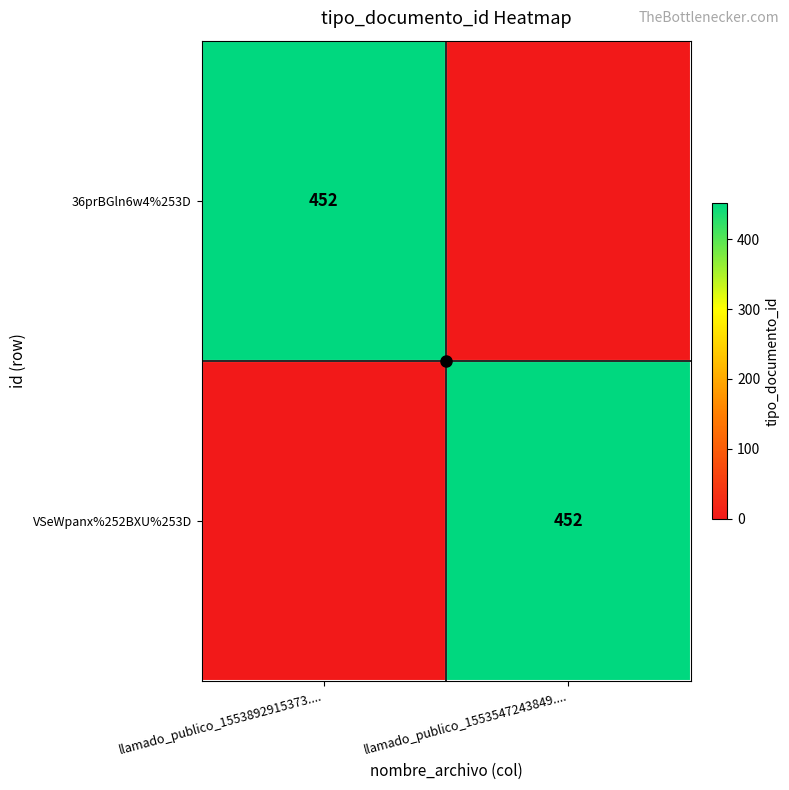

Is it true that 36prBGln6w4%253D equals 452 at llamado_publico_1553892915373....?

True